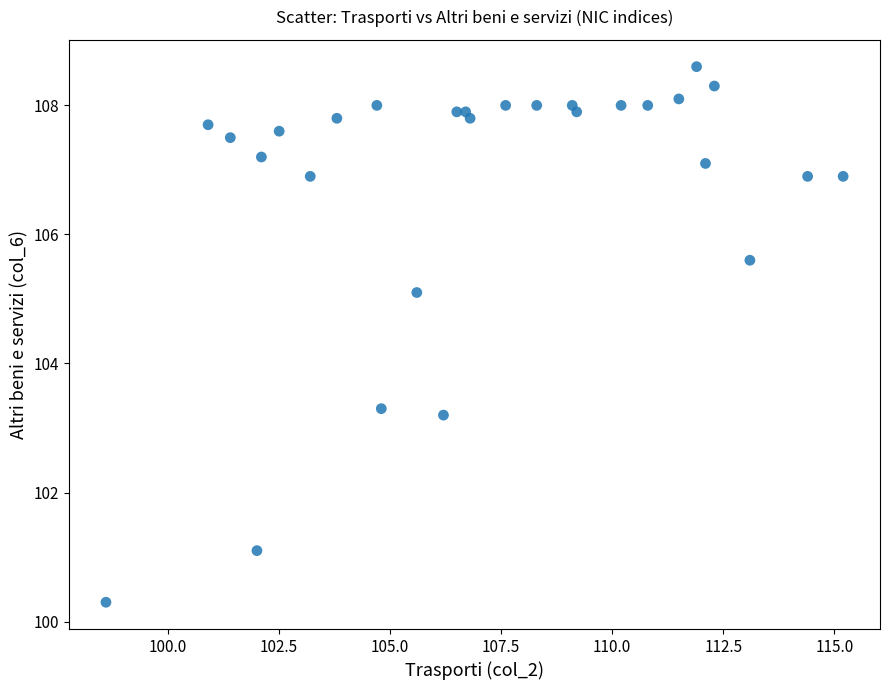

What Y value in the scatter plot is closest to 104?

103.3